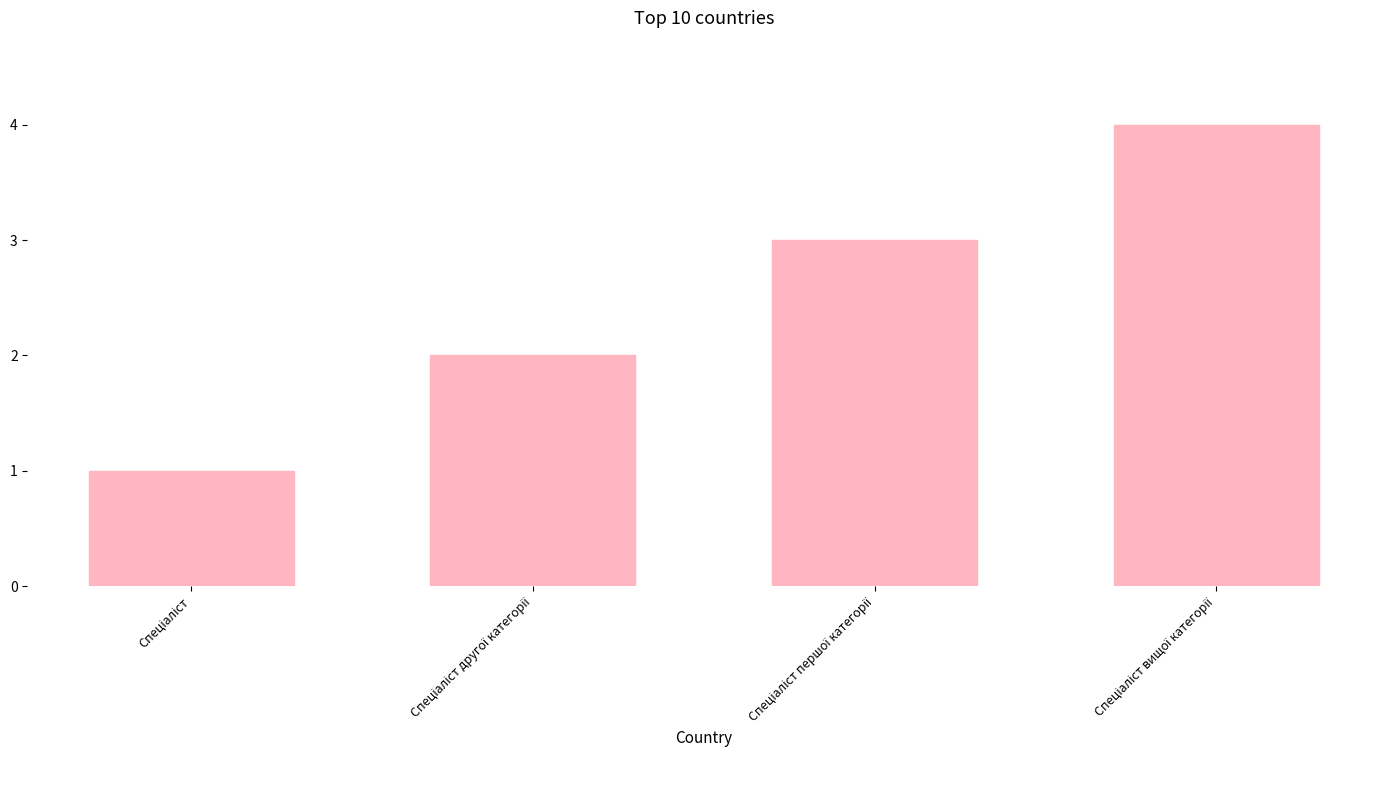

What is the sum of all values?

10